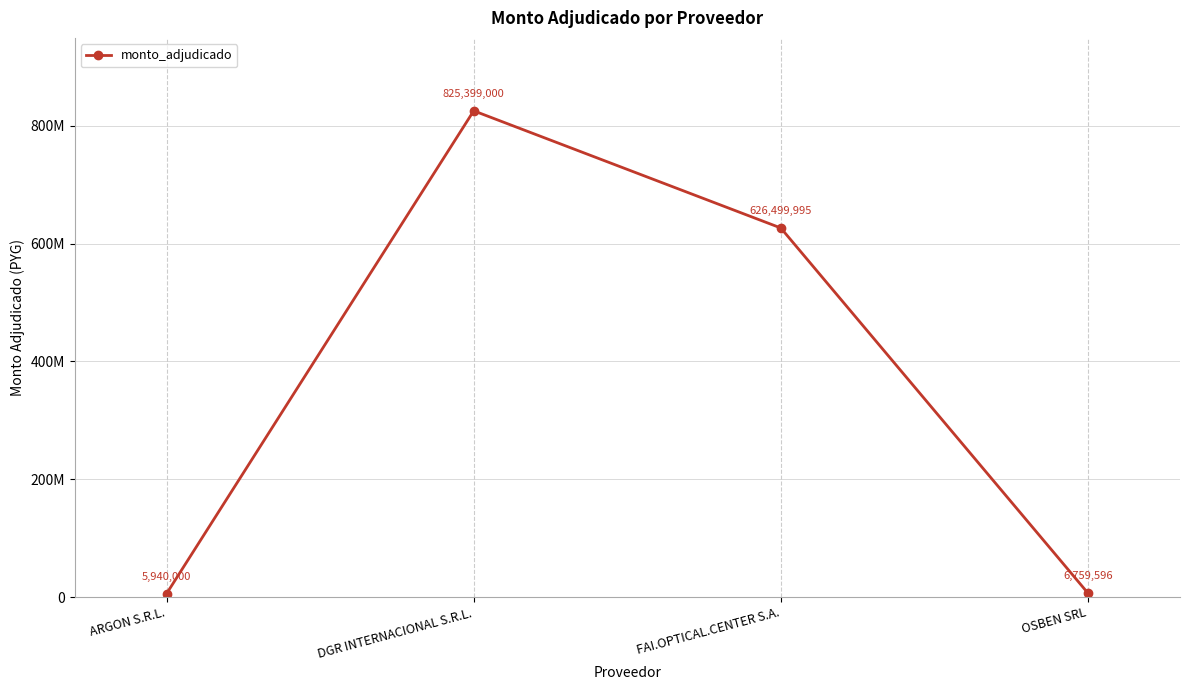

At which label is the value closest to 415669500?

FAI.OPTICAL.CENTER S.A.